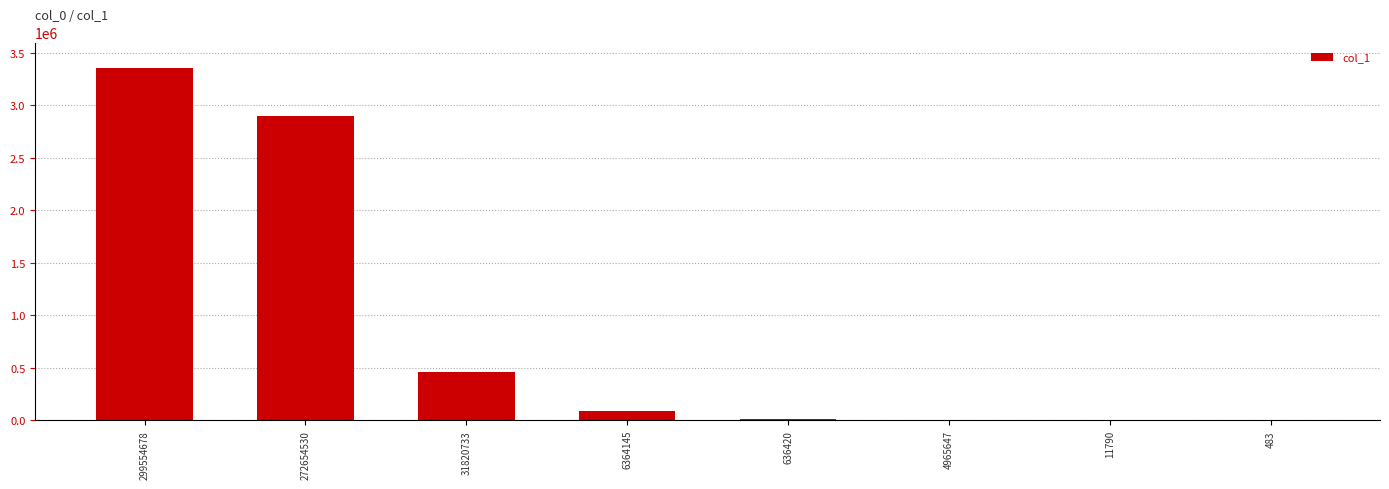

Are the bars grouped side by side (vs. stacked)?

No